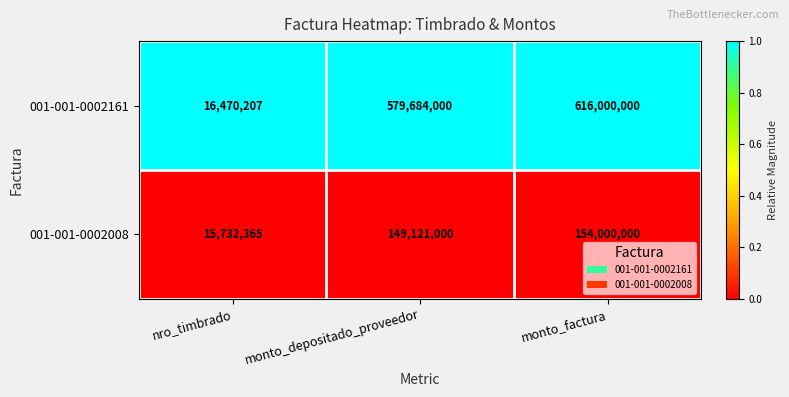

Reading left to right, extract all data points from this chart.

001-001-0002161: nro_timbrado=16470207	monto_depositado_proveedor=579684000	monto_factura=616000000
001-001-0002008: nro_timbrado=15732365	monto_depositado_proveedor=149121000	monto_factura=154000000